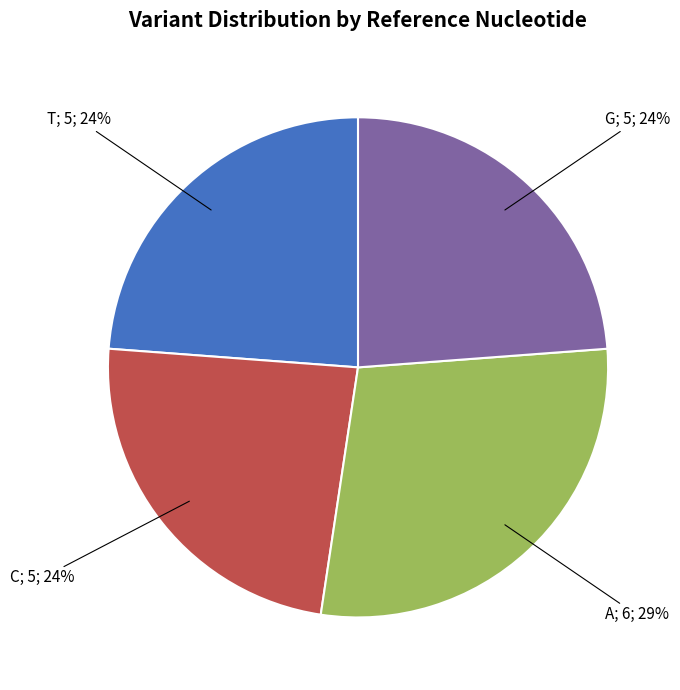

Is there any slice that represents more than half of the pie?

No